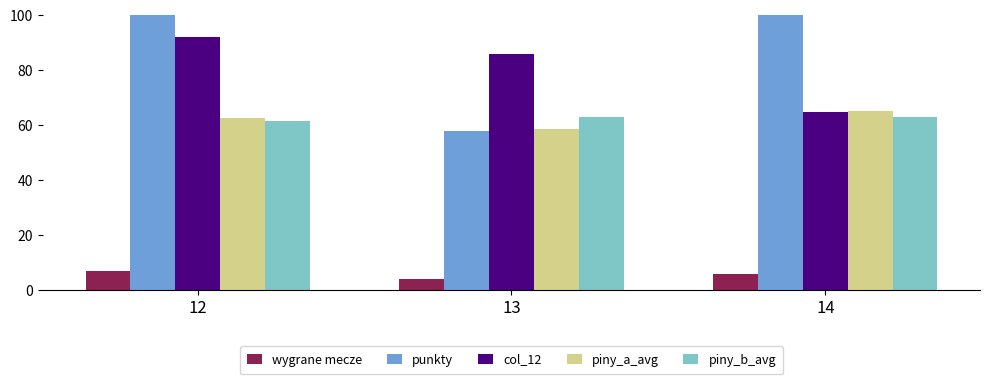

Reading right to left, what are all the values shown in this chart?

wygrane mecze: 14=6.0	13=4.0	12=7.0
punkty: 14=115.0	13=58.0	12=106.0
col_12: 14=65.0	13=86.0	12=92.0
piny_a_avg: 14=65.3	13=58.5	12=62.8
piny_b_avg: 14=62.9	13=62.9	12=61.6